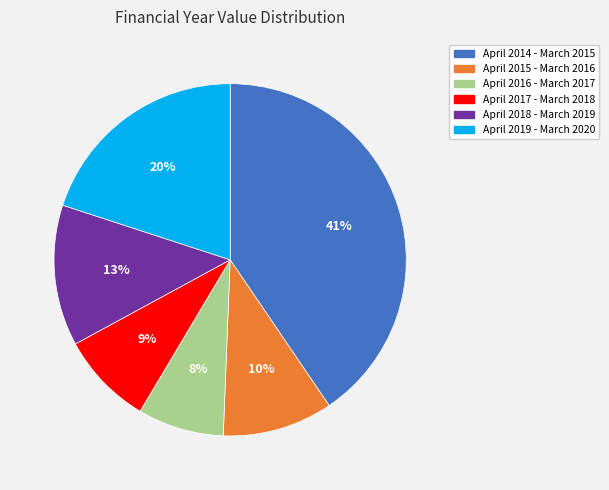

Rank the categories by value from lowest to highest.

April 2016 - March 2017, April 2017 - March 2018, April 2015 - March 2016, April 2018 - March 2019, April 2019 - March 2020, April 2014 - March 2015